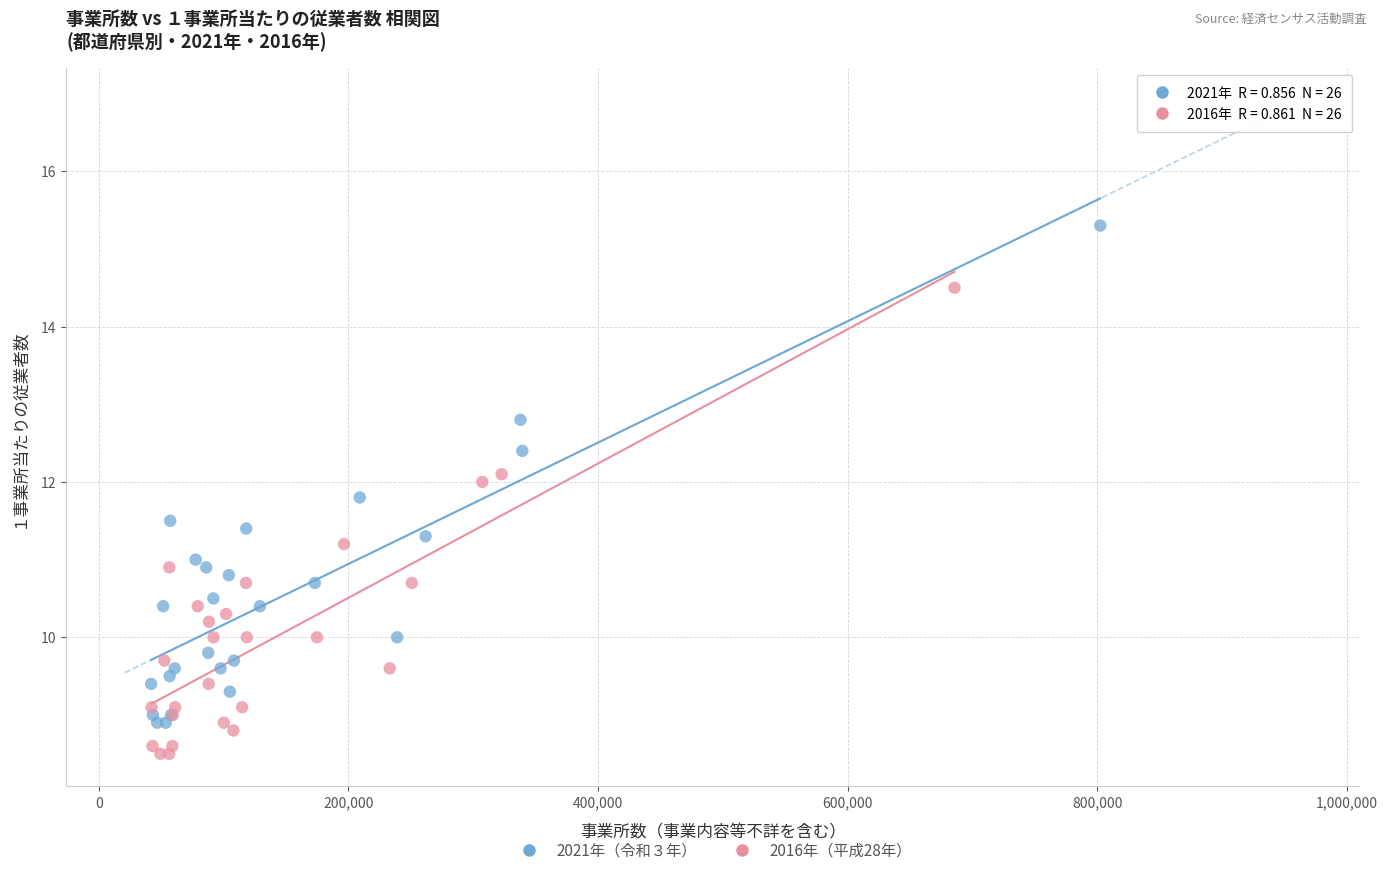

Which series contains the lowest Y value?

2016年（平成28年）